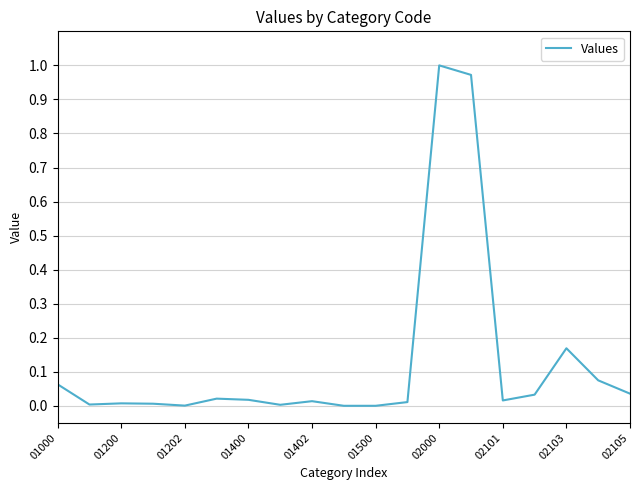

The value at 01200 is 0.0. True or false?

True